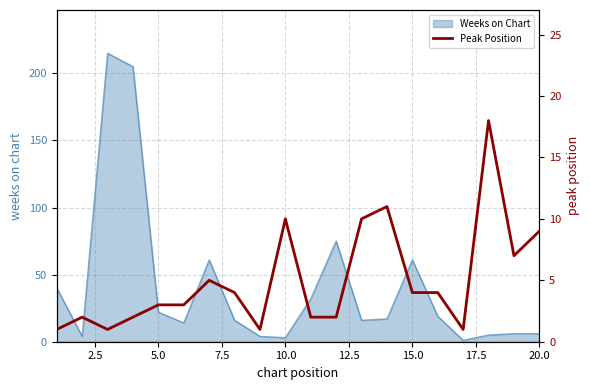

How many points are higher than both their immediate neighbors (excluding endpoints)?

5